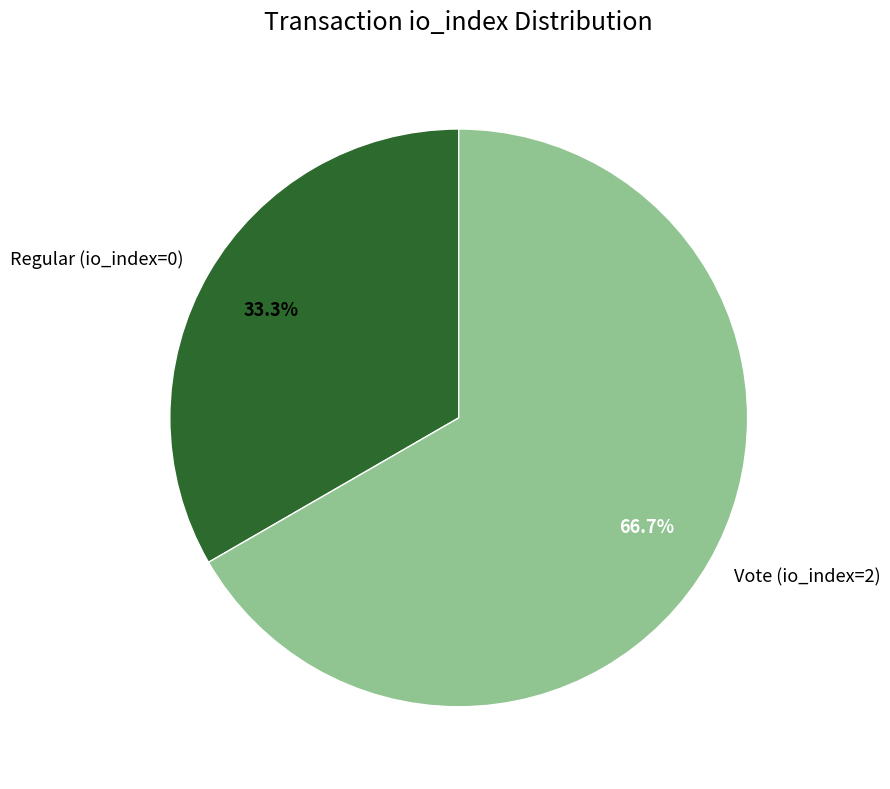

Combined, do Regular (io_index=0) and Vote (io_index=2) account for over 50%?

Yes